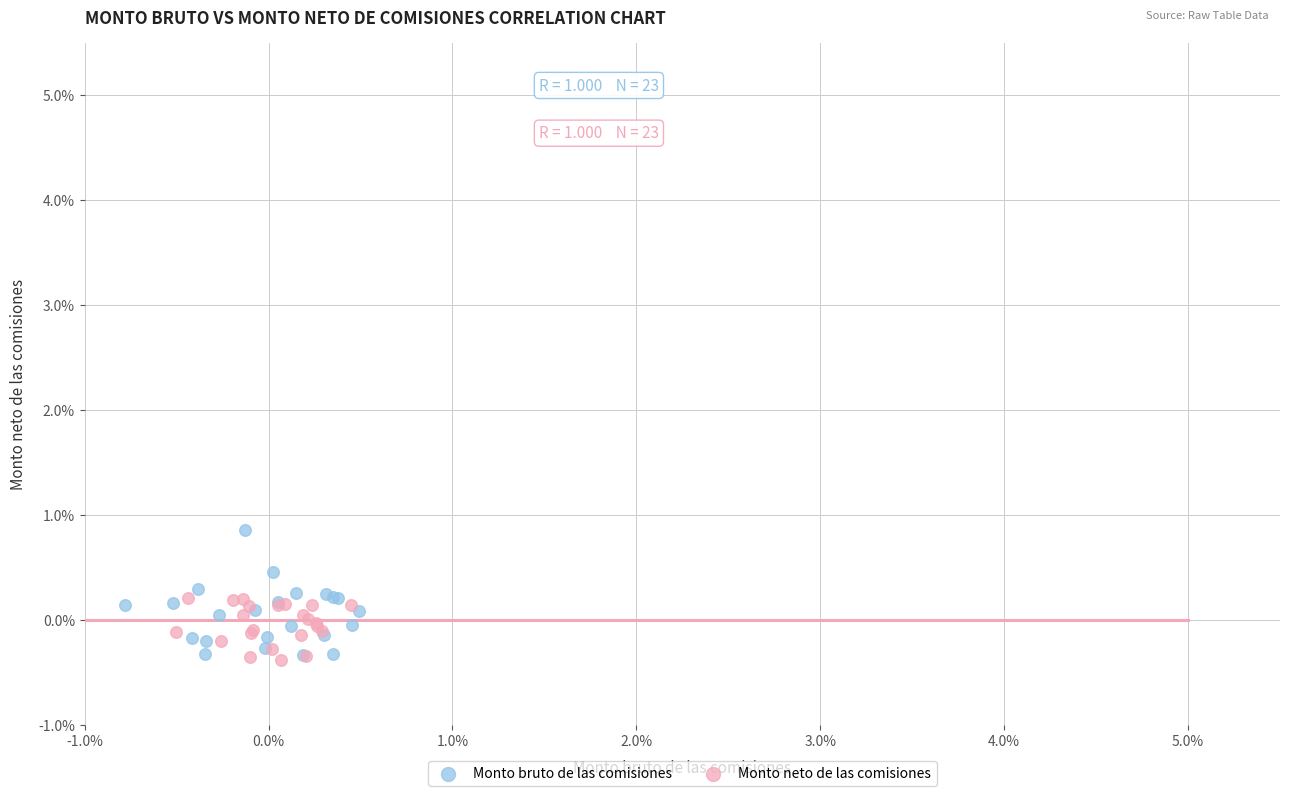

What are all the series names shown in the legend?

Monto bruto de las comisiones, Monto neto de las comisiones